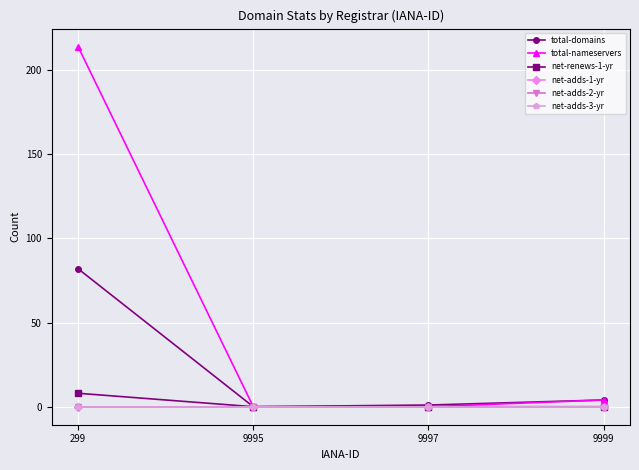

Reading right to left, transcribe all the data shown in this chart.

total-domains: 4	1	0	82
total-nameservers: 4	0	0	214
net-renews-1-yr: 0	0	0	8
net-adds-1-yr: 0	0	0	0
net-adds-2-yr: 0	0	0	0
net-adds-3-yr: 0	0	0	0